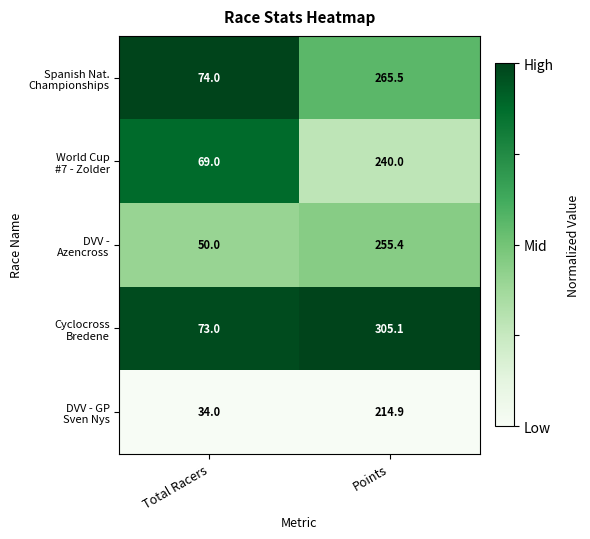

What is the total value across all series at Points?

1280.9